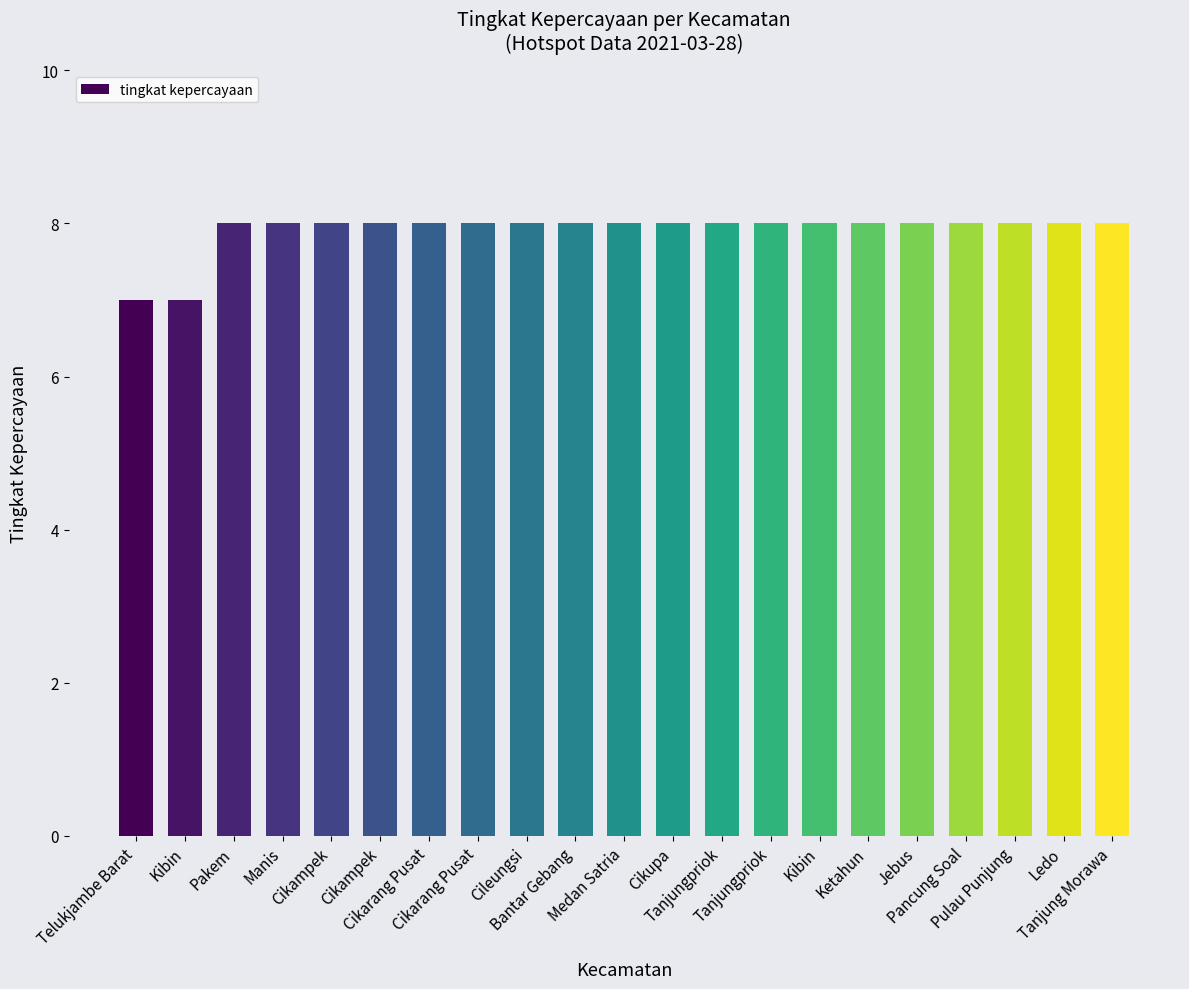

Reading left to right, what are all the values shown in this chart?

Telukjambe Barat=7	Kibin=7	Pakem=8	Manis=8	Cikampek=8	Cikampek=8	Cikarang Pusat=8	Cikarang Pusat=8	Cileungsi=8	Bantar Gebang=8	Medan Satria=8	Cikupa=8	Tanjungpriok=8	Tanjungpriok=8	Kibin=8	Ketahun=8	Jebus=8	Pancung Soal=8	Pulau Punjung=8	Ledo=8	Tanjung Morawa=8